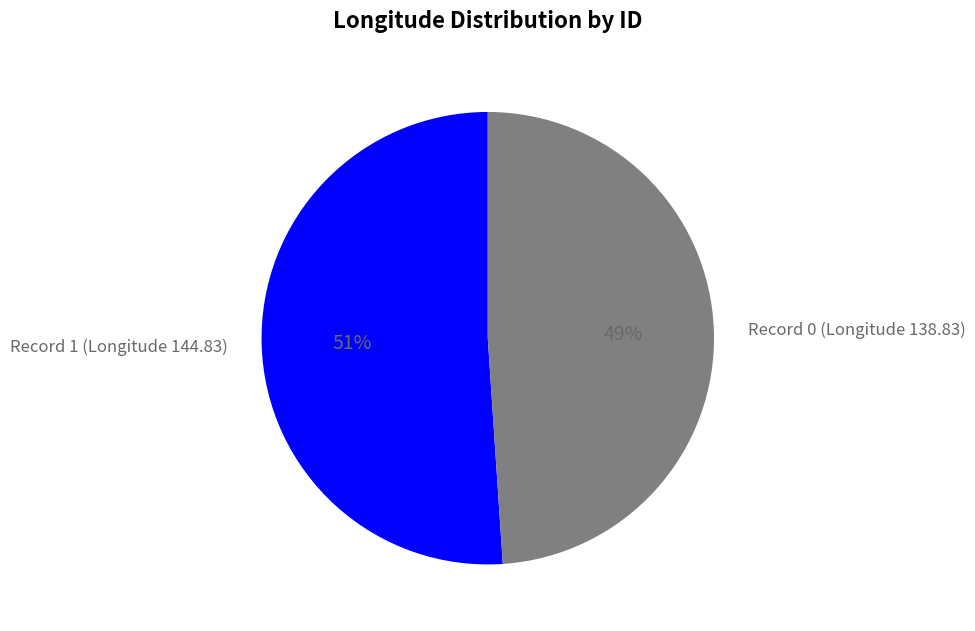

To the nearest percent, what is the average slice percentage?

50%